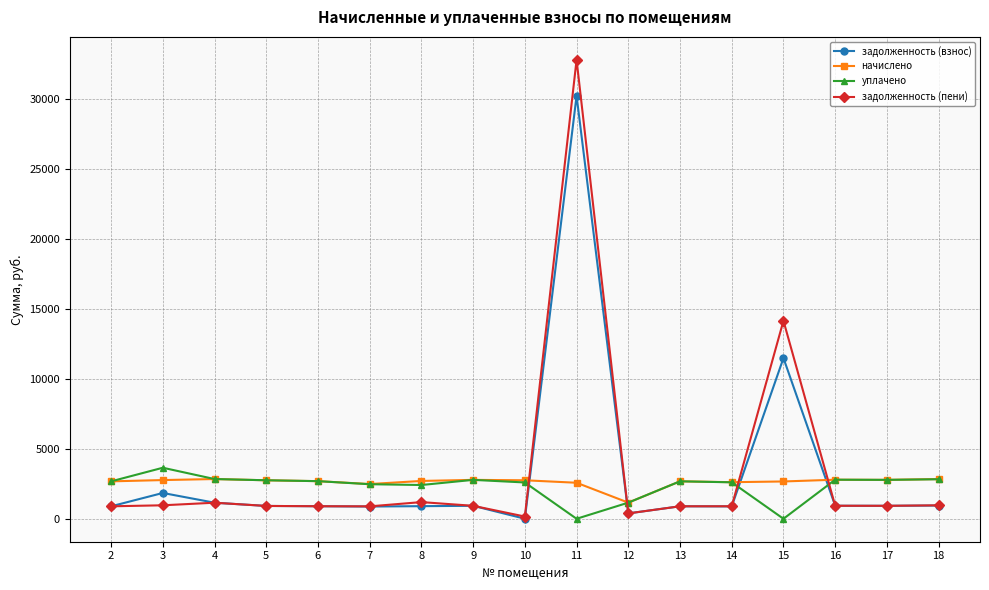

What is the sum of the задолженность (пени) values at 18 and 12?

1345.6